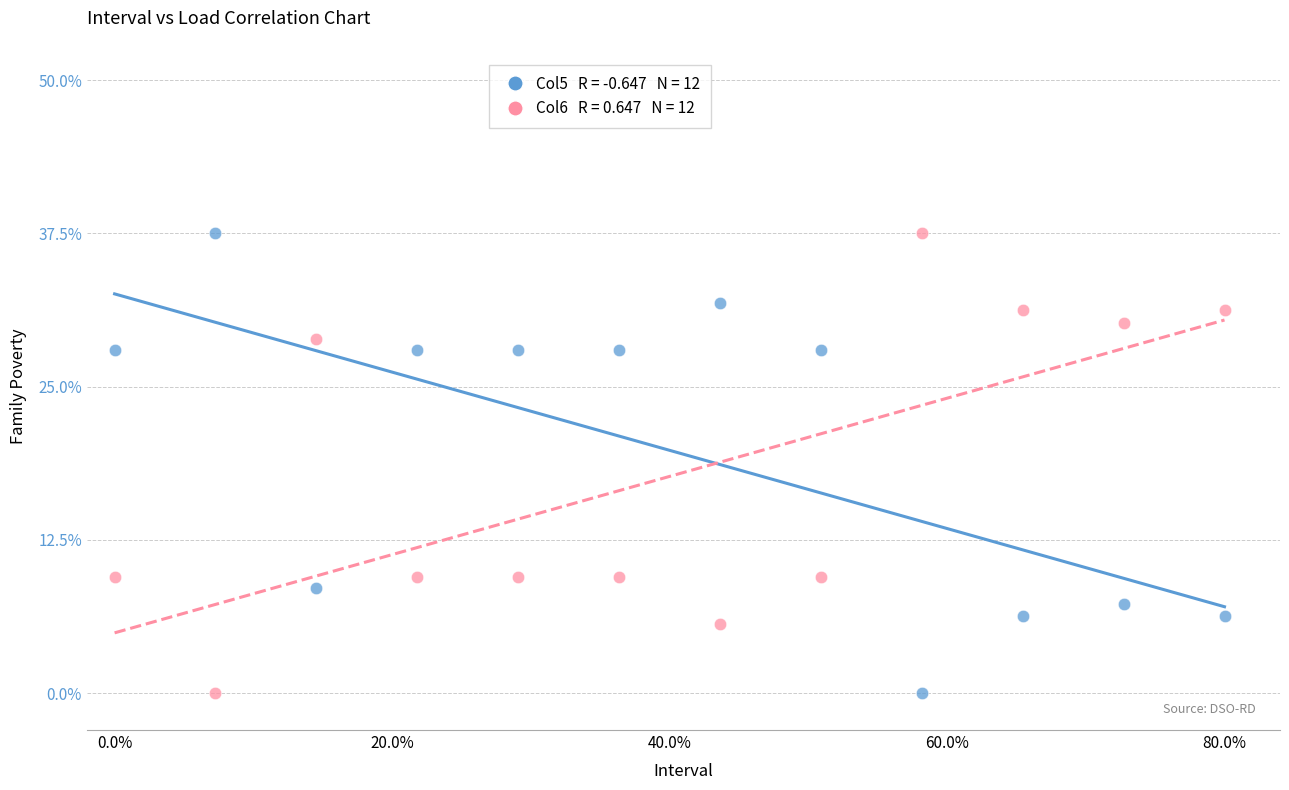

Across all data points, what is the range of Y values (max minus min)?

37.5